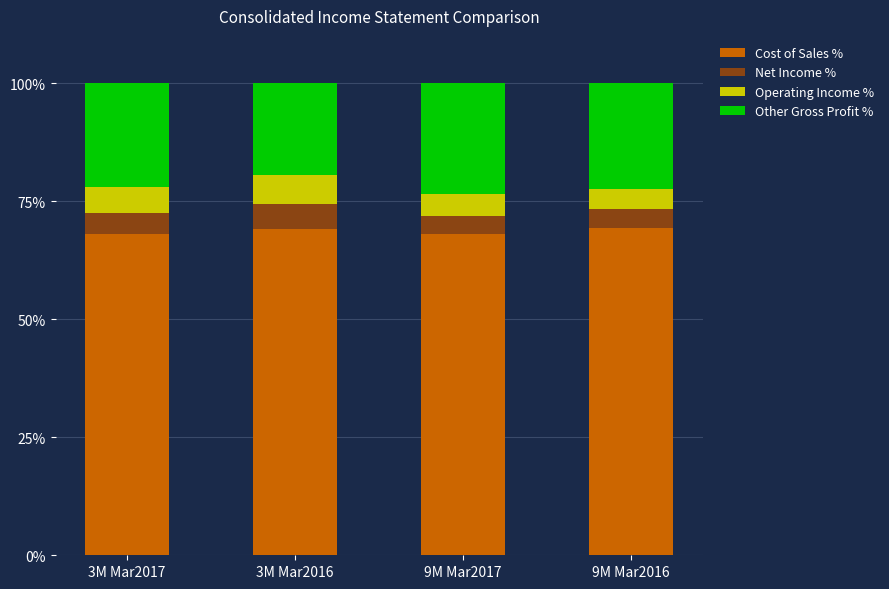

What is the total value across all series at 9M Mar2017?

100.0